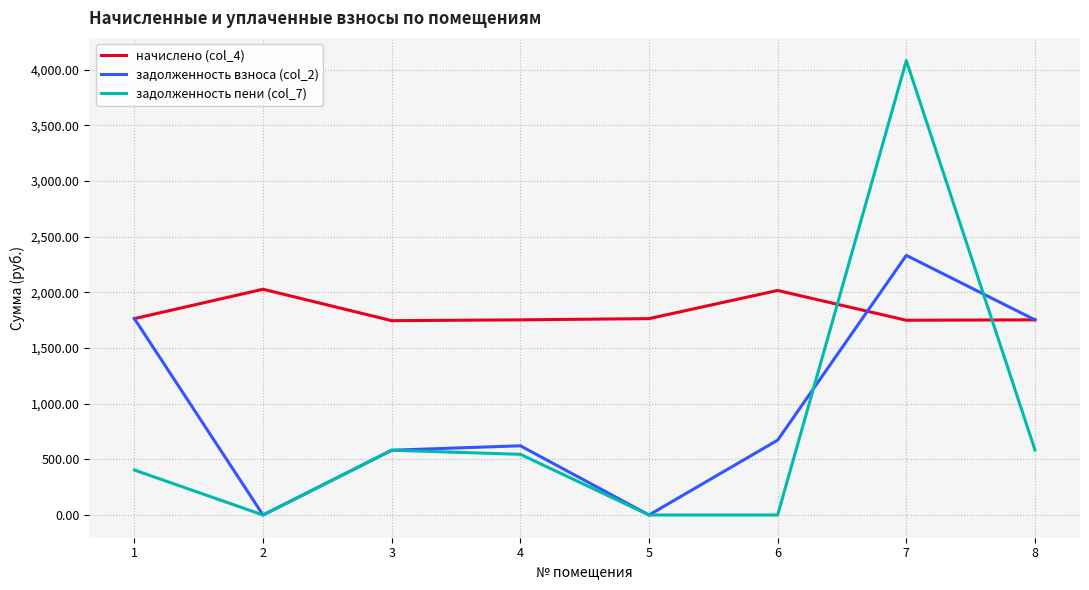

Where does the задолженность взноса (col_2) series first go above 672?

1